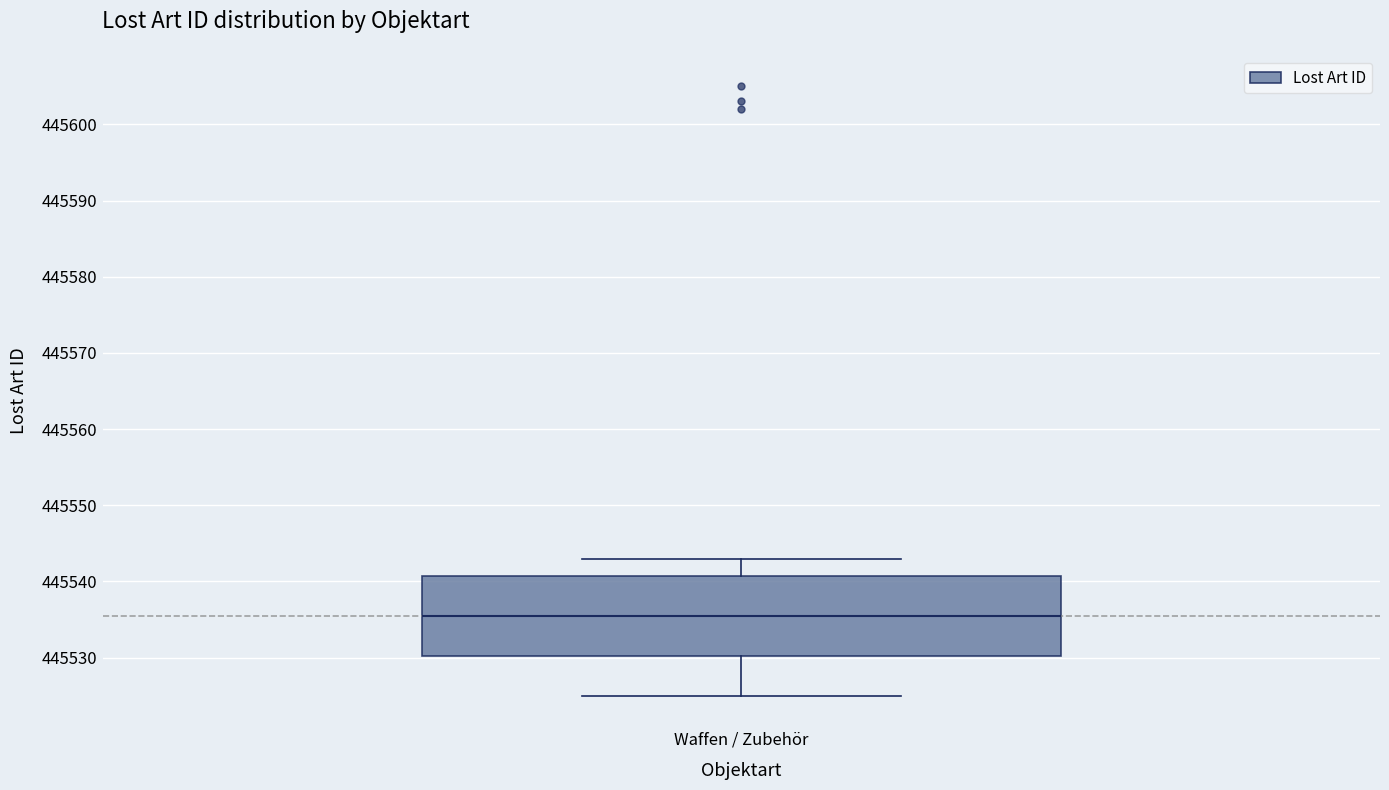

Transcribe this box plot: give where the median line is, the range the box spans, and where the two whiskers end, as read against the y-axis. The values are not printed on the chart, so give them approximately, as read against the axis.

median 445536, box 445530 to 445541, whiskers 445525 to 445543